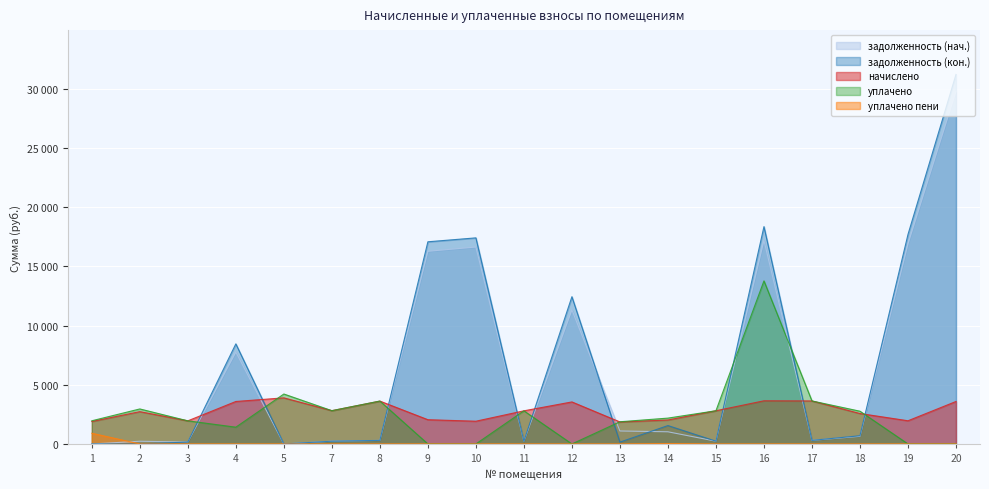

How many times do уплачено and начислено cross each other?

6